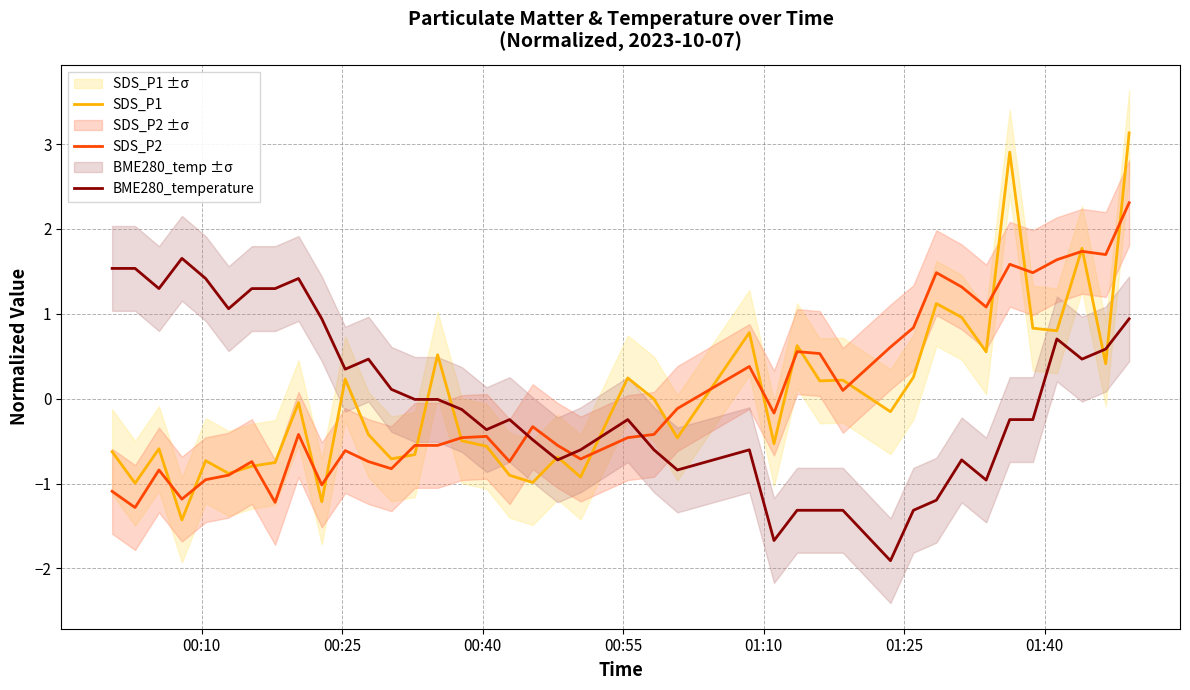

True or false: BME280_temperature and SDS_P2 cross at least once.

True